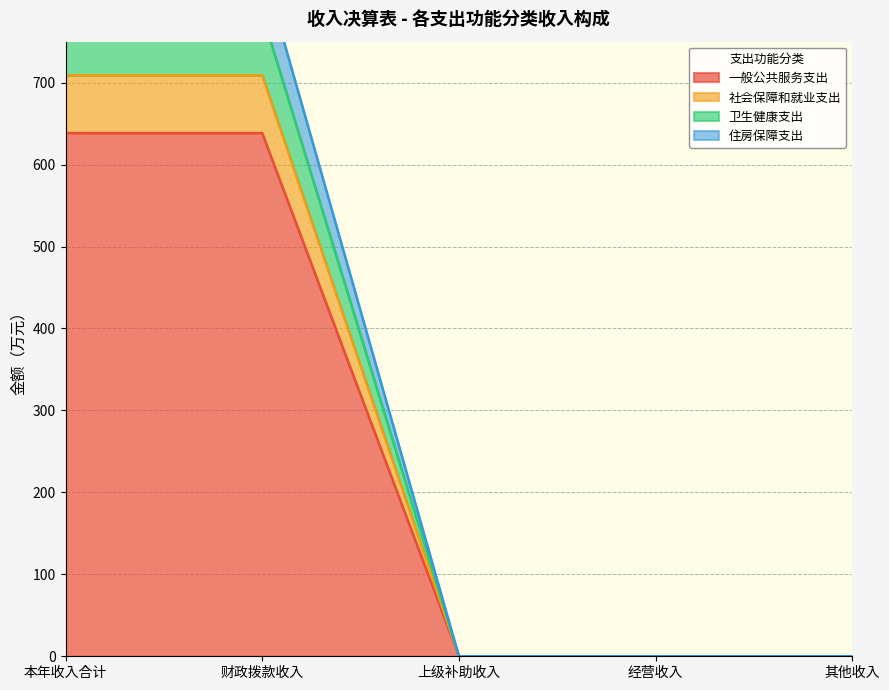

How many distinct data groups are displayed?

4